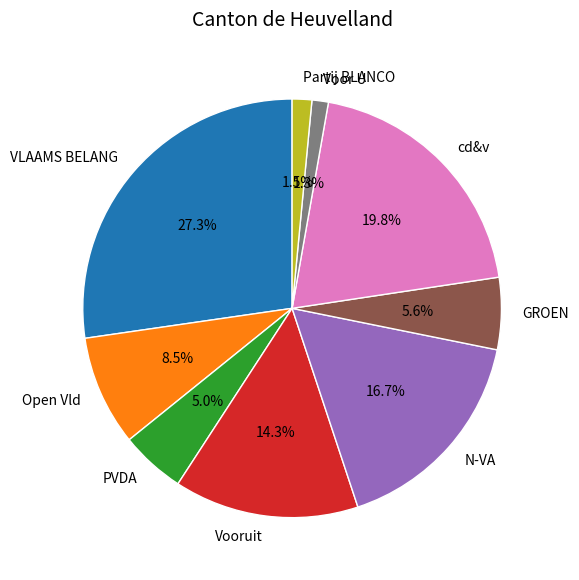

Which slice is the largest?

VLAAMS BELANG